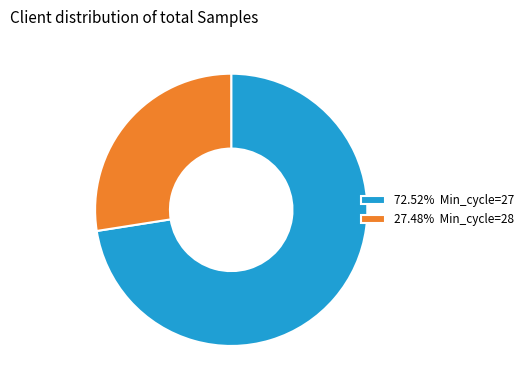

What is the ratio of the value at 72.52% Min_cycle=27 to the value at 27.48% Min_cycle=28?

2.6